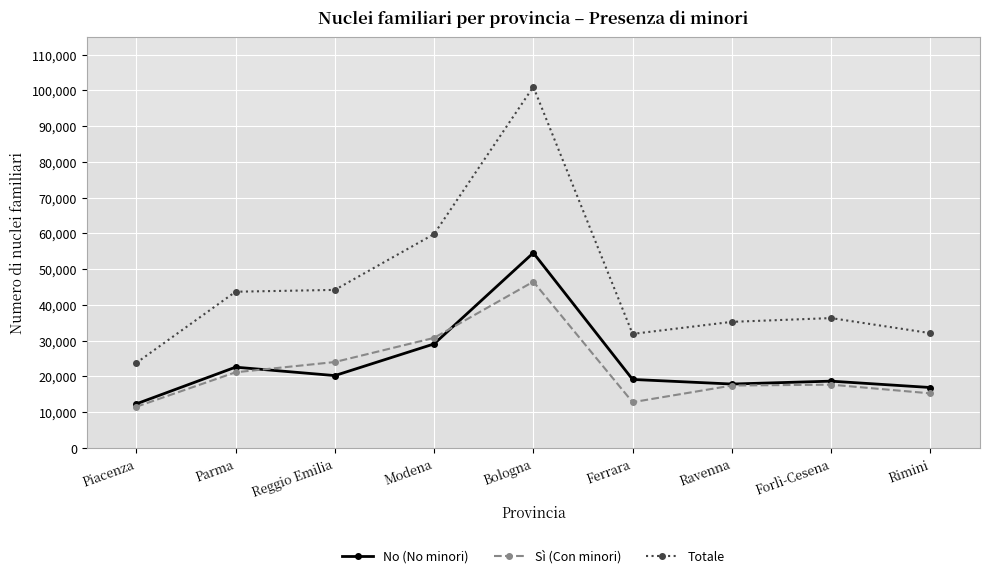

Which label corresponds to the smallest value in the chart?

Piacenza